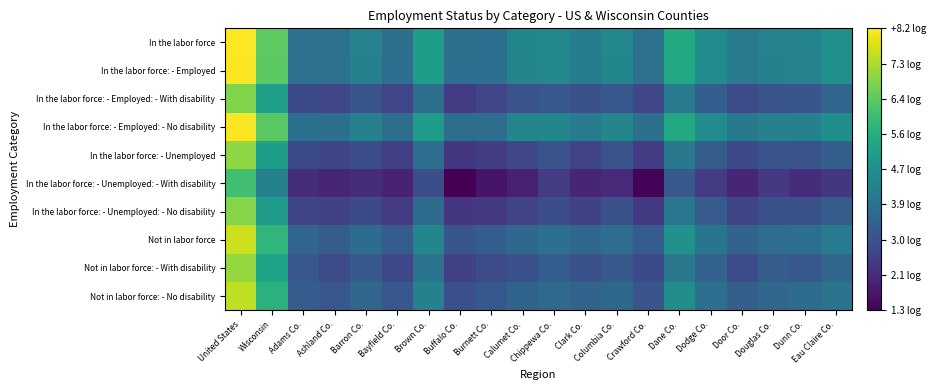

What is the minimum value shown in the chart?

1.3